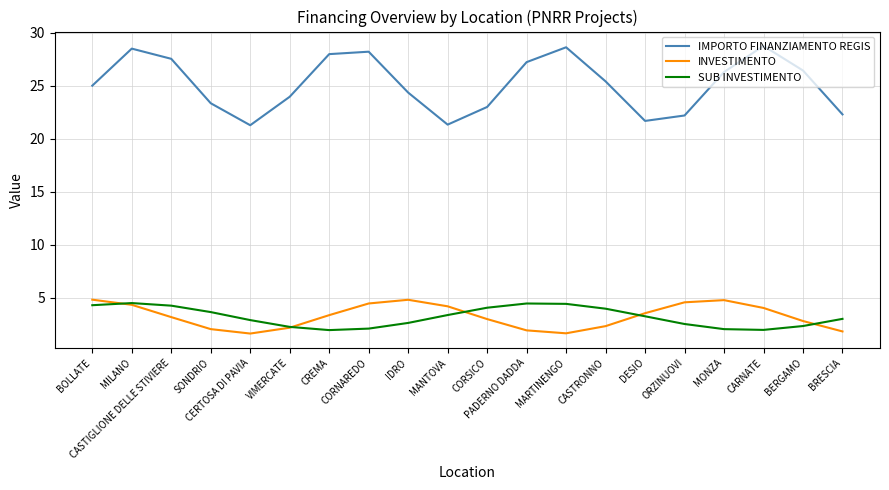

Which series has the widest spread of values?

IMPORTO FINANZIAMENTO REGIS